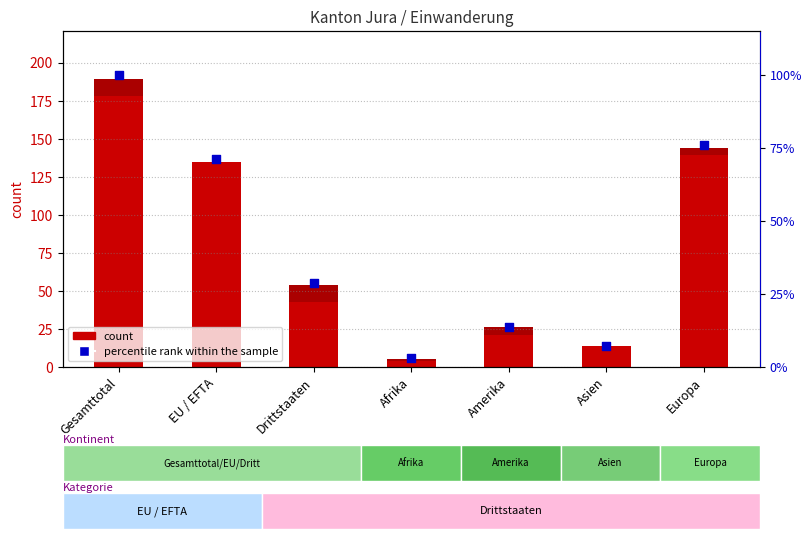

Is the value of count (Erwerbs-tätigkeit o.K.) at Drittstaaten greater than the value of count (Kontingentiert) at Europa?

Yes